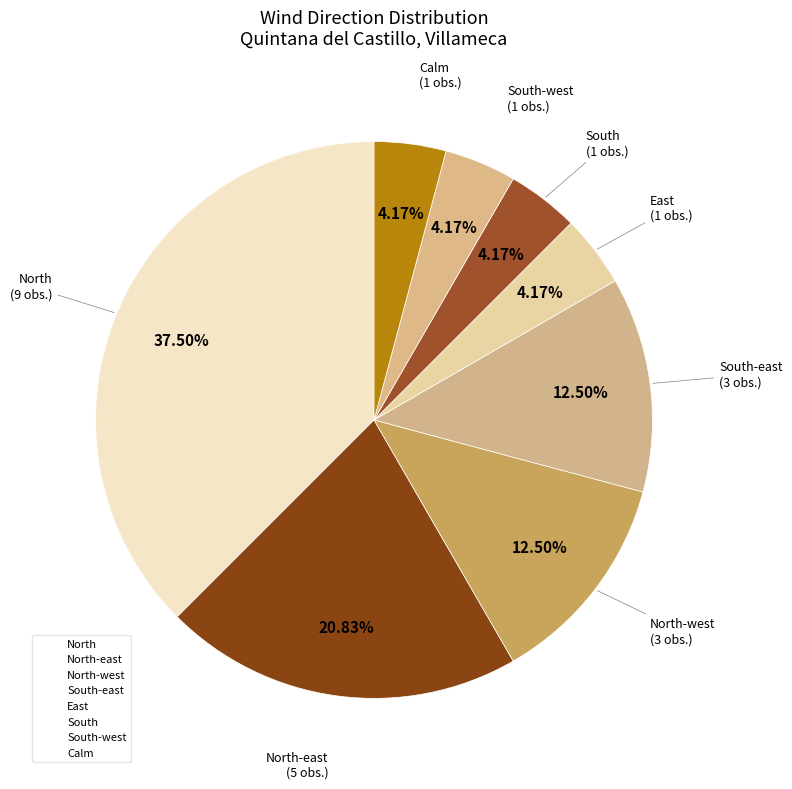

How many segments does this pie chart have?

8